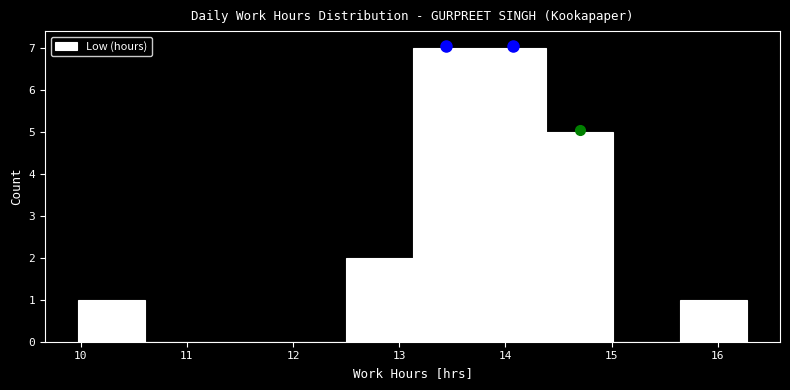

Reading left to right, transcribe this chart: for each bar, give the range it covers on the x-axis and its height. Neither the bar edges nor the heights are printed on the chart, so give them approximately, as read against the axes.

10.0 to 10.6: 1
10.6 to 11.2: 0
11.2 to 11.9: 0
11.9 to 12.5: 0
12.5 to 13.1: 2
13.1 to 13.8: 7
13.8 to 14.4: 7
14.4 to 15.0: 5
15.0 to 15.6: 0
15.6 to 16.3: 1